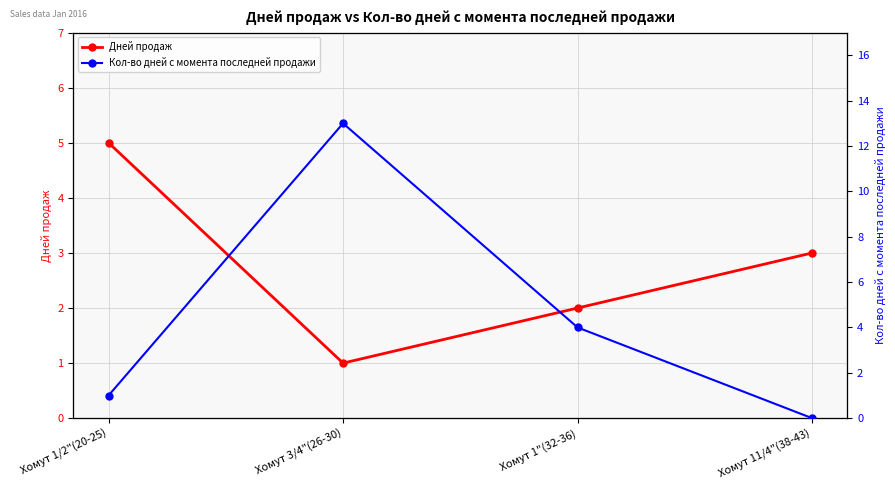

What is the difference between the maximum and minimum values in the Дней продаж series?

4